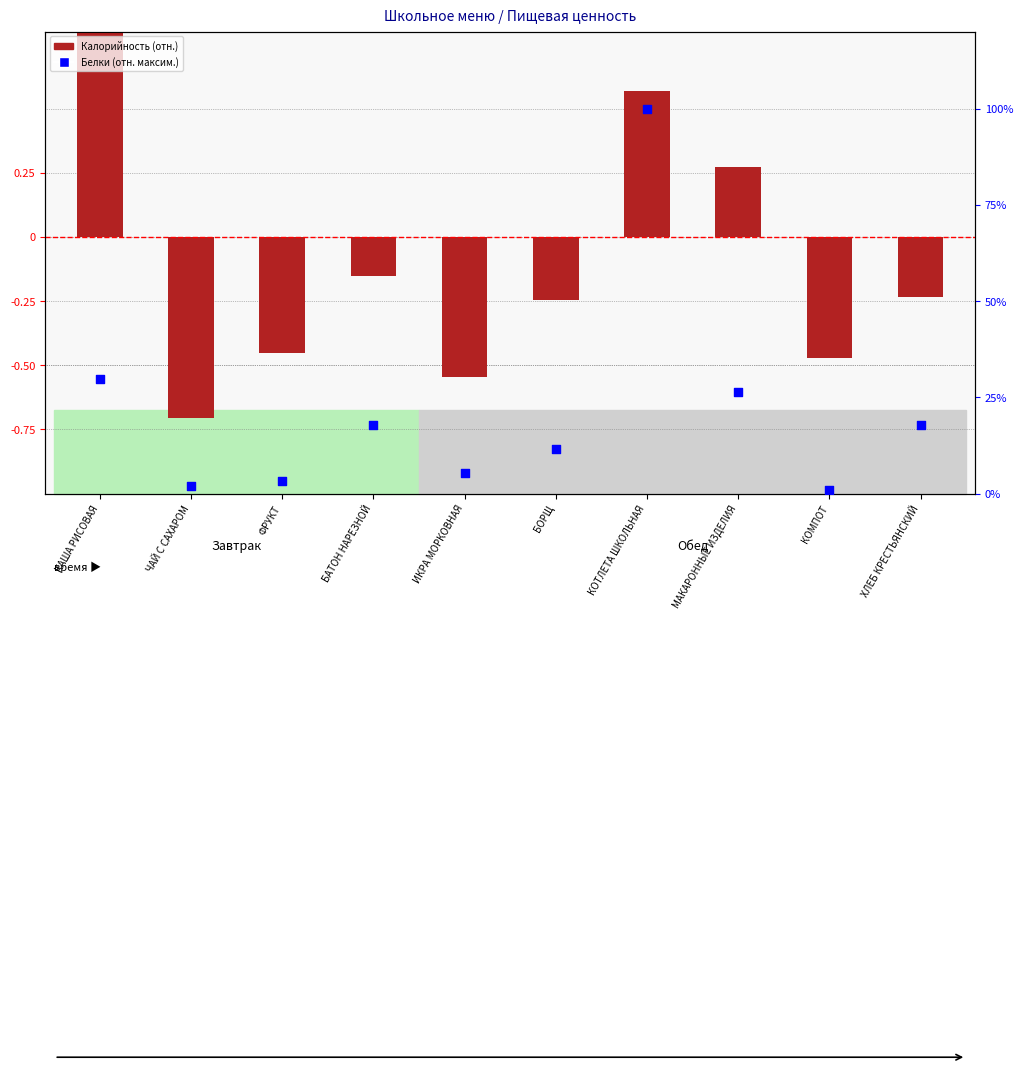

Which series contains the lowest Y value?

Калорийность (отн.)